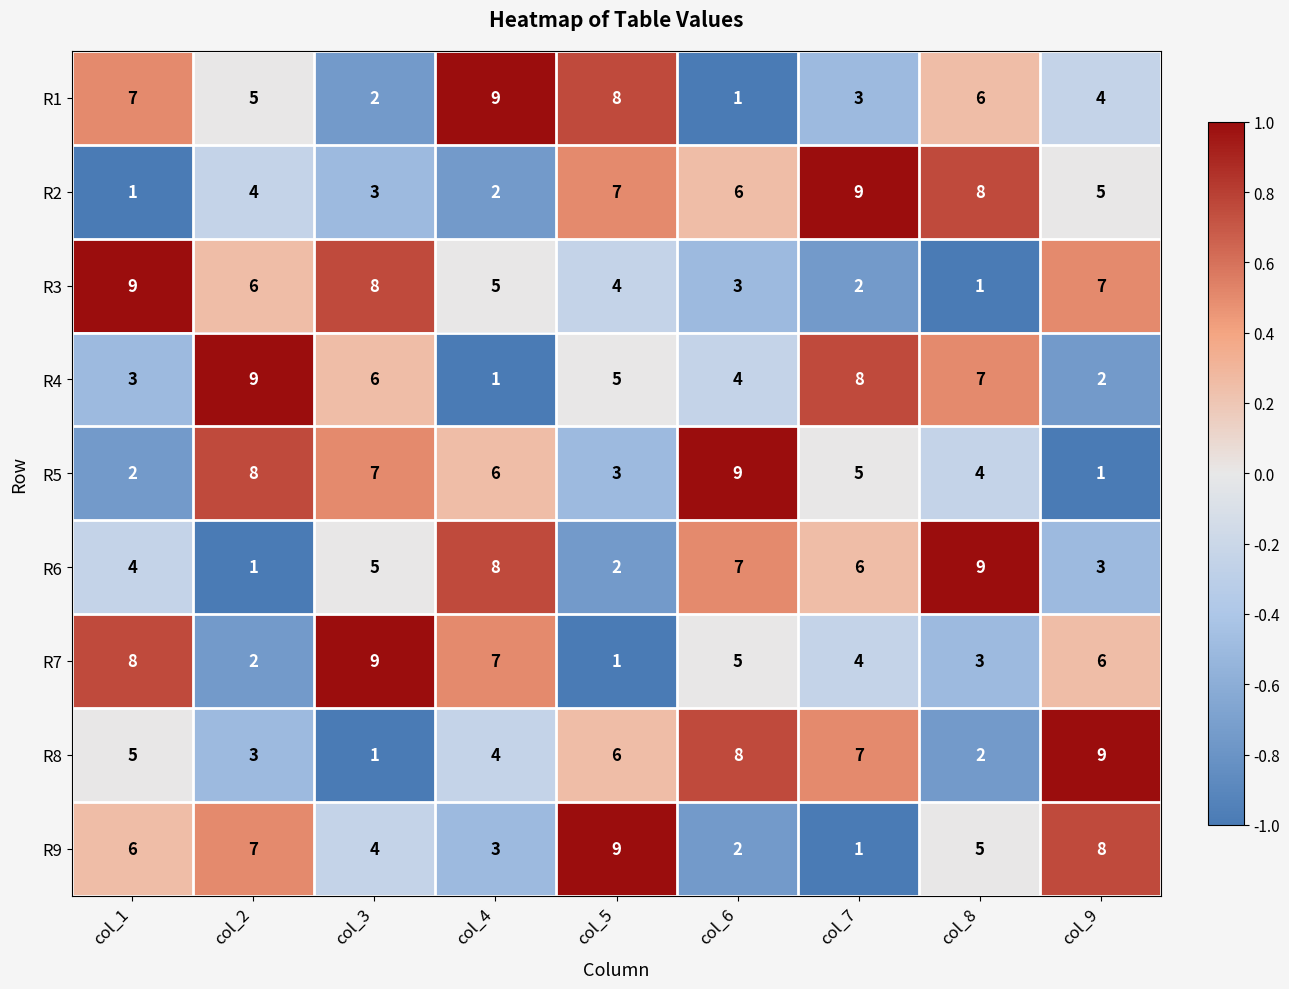

At which label is R2 closest to 5?

col_9